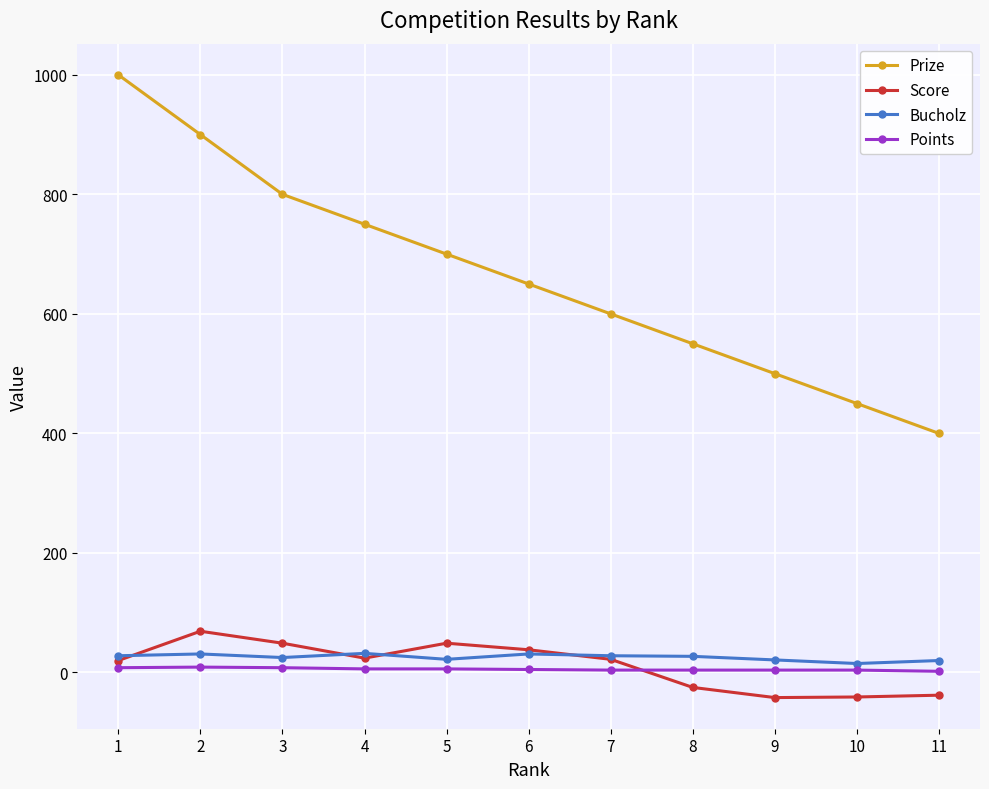

What is the minimum value shown in the chart?

-42